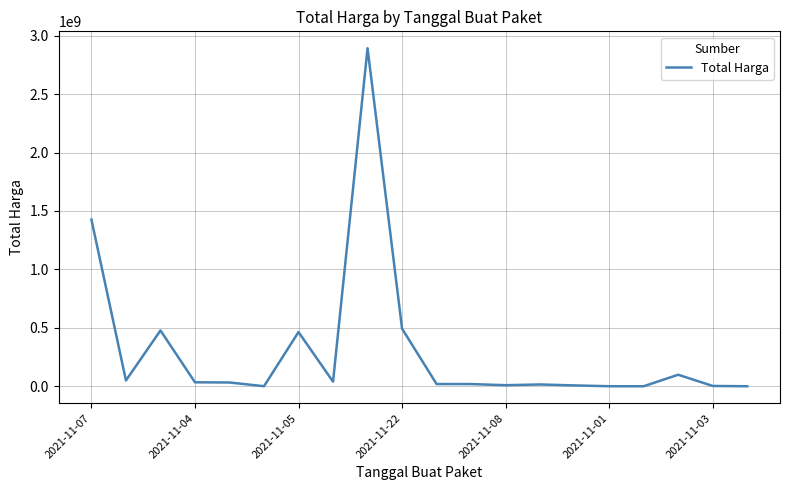

What is the greatest value displayed?

2892122000